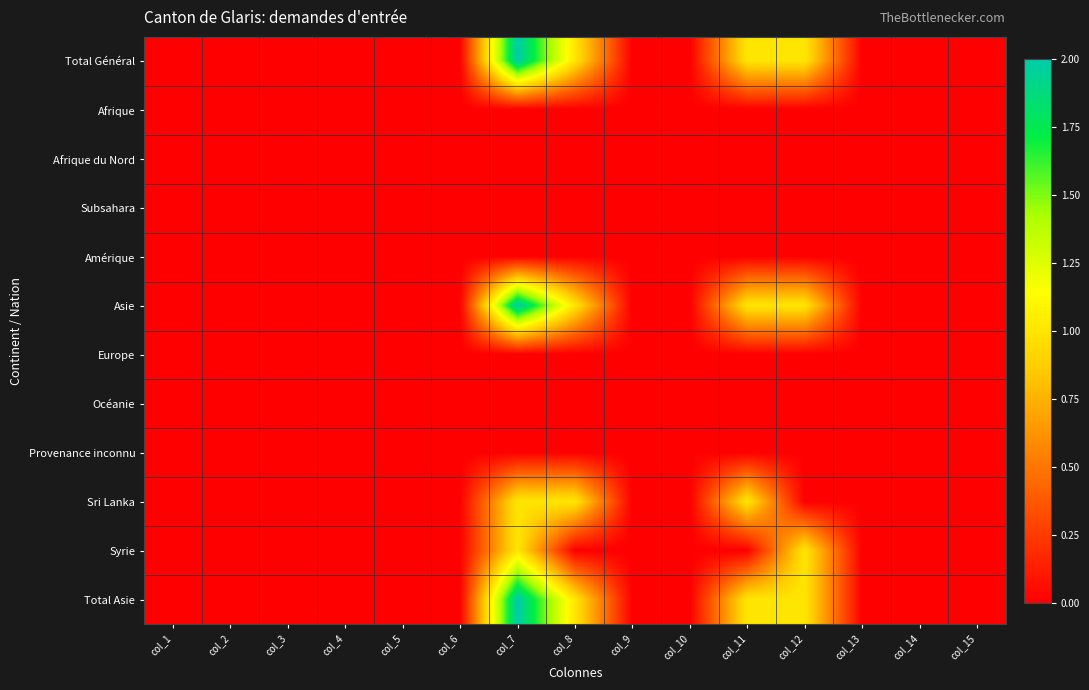

Reading left to right, extract all data points from this chart.

Total Général: col_1=0	col_2=0	col_3=0	col_4=0	col_5=0	col_6=0	col_7=2	col_8=1	col_9=0	col_10=0	col_11=1	col_12=1	col_13=0	col_14=0	col_15=0
Afrique: col_1=0	col_2=0	col_3=0	col_4=0	col_5=0	col_6=0	col_7=0	col_8=0	col_9=0	col_10=0	col_11=0	col_12=0	col_13=0	col_14=0	col_15=0
Afrique du Nord: col_1=0	col_2=0	col_3=0	col_4=0	col_5=0	col_6=0	col_7=0	col_8=0	col_9=0	col_10=0	col_11=0	col_12=0	col_13=0	col_14=0	col_15=0
Subsahara: col_1=0	col_2=0	col_3=0	col_4=0	col_5=0	col_6=0	col_7=0	col_8=0	col_9=0	col_10=0	col_11=0	col_12=0	col_13=0	col_14=0	col_15=0
Amérique: col_1=0	col_2=0	col_3=0	col_4=0	col_5=0	col_6=0	col_7=0	col_8=0	col_9=0	col_10=0	col_11=0	col_12=0	col_13=0	col_14=0	col_15=0
Asie: col_1=0	col_2=0	col_3=0	col_4=0	col_5=0	col_6=0	col_7=2	col_8=1	col_9=0	col_10=0	col_11=1	col_12=1	col_13=0	col_14=0	col_15=0
Europe: col_1=0	col_2=0	col_3=0	col_4=0	col_5=0	col_6=0	col_7=0	col_8=0	col_9=0	col_10=0	col_11=0	col_12=0	col_13=0	col_14=0	col_15=0
Océanie: col_1=0	col_2=0	col_3=0	col_4=0	col_5=0	col_6=0	col_7=0	col_8=0	col_9=0	col_10=0	col_11=0	col_12=0	col_13=0	col_14=0	col_15=0
Provenance inconnu: col_1=0	col_2=0	col_3=0	col_4=0	col_5=0	col_6=0	col_7=0	col_8=0	col_9=0	col_10=0	col_11=0	col_12=0	col_13=0	col_14=0	col_15=0
Sri Lanka: col_1=0	col_2=0	col_3=0	col_4=0	col_5=0	col_6=0	col_7=1	col_8=1	col_9=0	col_10=0	col_11=1	col_12=0	col_13=0	col_14=0	col_15=0
Syrie: col_1=0	col_2=0	col_3=0	col_4=0	col_5=0	col_6=0	col_7=1	col_8=0	col_9=0	col_10=0	col_11=0	col_12=1	col_13=0	col_14=0	col_15=0
Total Asie: col_1=0	col_2=0	col_3=0	col_4=0	col_5=0	col_6=0	col_7=2	col_8=1	col_9=0	col_10=0	col_11=1	col_12=1	col_13=0	col_14=0	col_15=0